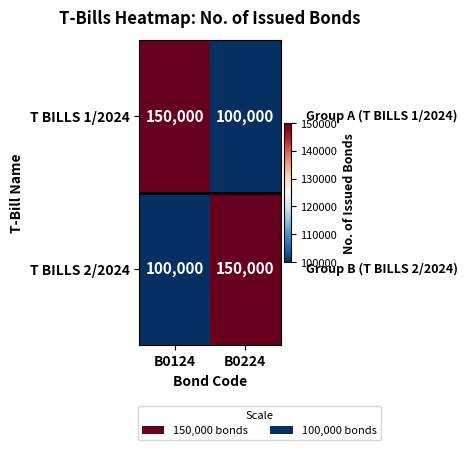

What is the difference between the highest and lowest values at B0124?

50000